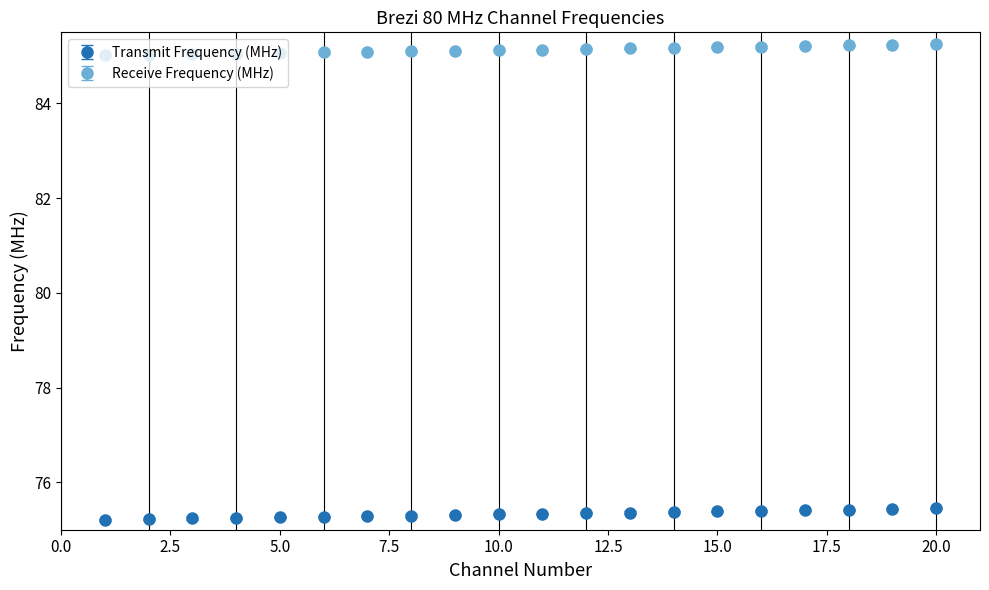

At how many categories does at least one series exceed 79?

20